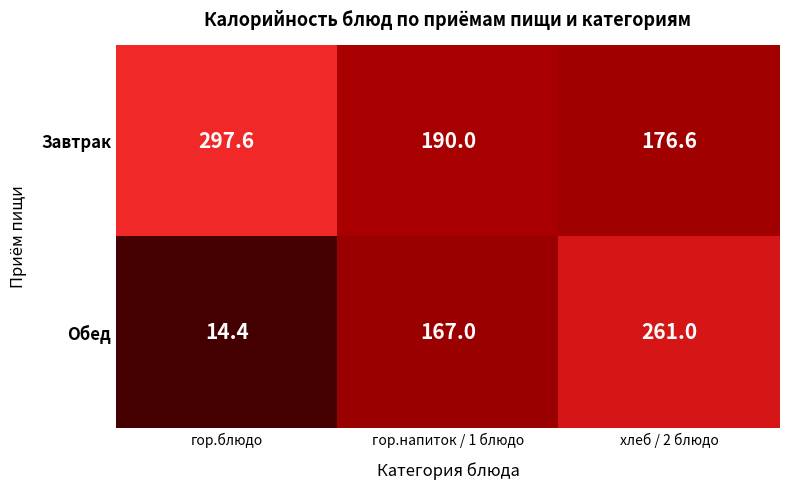

Reading left to right, transcribe all the data shown in this chart.

Завтрак: 297.6	190.0	176.6
Обед: 14.4	167.0	261.0